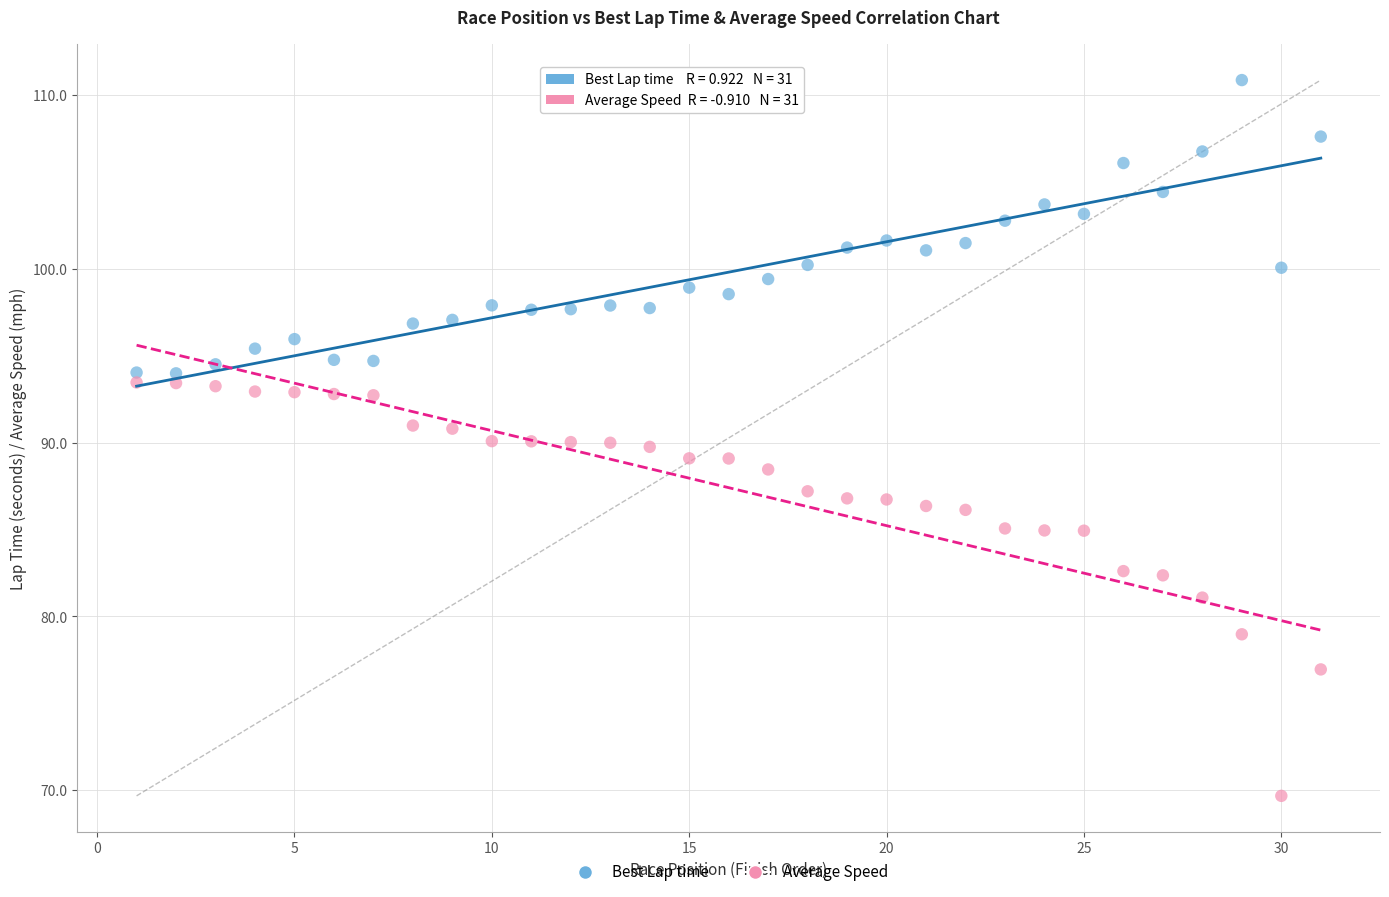

Across all data points, what is the range of X values (max minus min)?

30.0